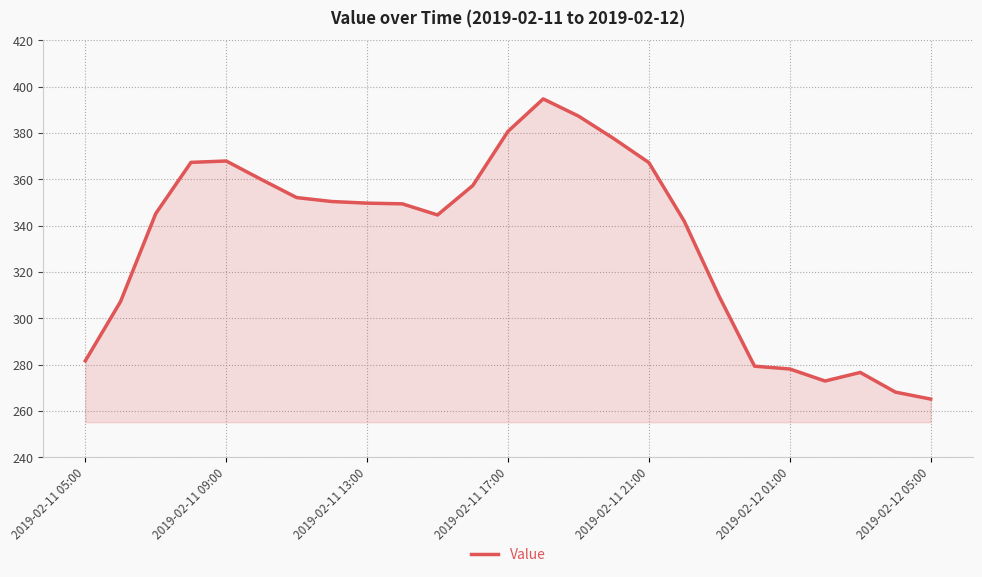

What is the difference between the maximum and minimum values?

129.6